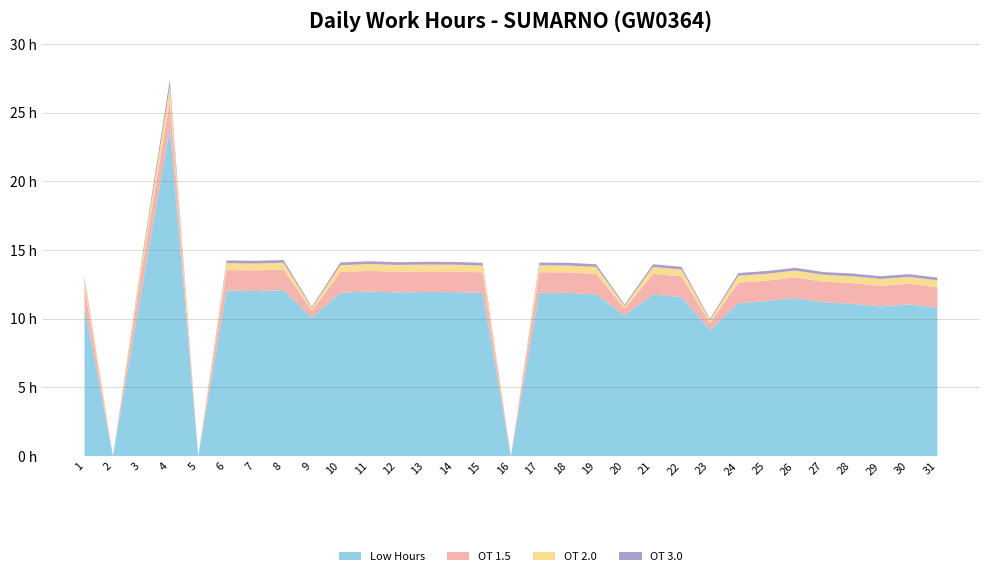

Reading left to right, what are all the values shown in this chart?

Low Hours: 1=10.8	2=0.0	3=11.9	4=23.9	5=0.0	6=12.1	7=12.0	8=12.1	9=10.1	10=11.9	11=12.0	12=11.9	13=11.9	14=11.9	15=11.9	16=0.0	17=11.9	18=11.9	19=11.8	20=10.2	21=11.8	22=11.6	23=9.2	24=11.1	25=11.3	26=11.5	27=11.2	28=11.1	29=10.9	30=11.1	31=10.8
OT 1.5: 1=1.5	2=0.0	3=1.5	4=2.0	5=0.0	6=1.5	7=1.5	8=1.5	9=0.5	10=1.5	11=1.5	12=1.5	13=1.5	14=1.5	15=1.5	16=0.0	17=1.5	18=1.5	19=1.5	20=0.5	21=1.5	22=1.5	23=0.5	24=1.5	25=1.5	26=1.5	27=1.5	28=1.5	29=1.5	30=1.5	31=1.5
OT 2.0: 1=0.5	2=0.0	3=0.5	4=1.0	5=0.0	6=0.5	7=0.5	8=0.5	9=0.2	10=0.5	11=0.5	12=0.5	13=0.5	14=0.5	15=0.5	16=0.0	17=0.5	18=0.5	19=0.5	20=0.2	21=0.5	22=0.5	23=0.2	24=0.5	25=0.5	26=0.5	27=0.5	28=0.5	29=0.5	30=0.5	31=0.5
OT 3.0: 1=0.2	2=0.0	3=0.2	4=0.5	5=0.0	6=0.2	7=0.2	8=0.2	9=0.1	10=0.2	11=0.2	12=0.2	13=0.2	14=0.2	15=0.2	16=0.0	17=0.2	18=0.2	19=0.2	20=0.1	21=0.2	22=0.2	23=0.1	24=0.2	25=0.2	26=0.2	27=0.2	28=0.2	29=0.2	30=0.2	31=0.2